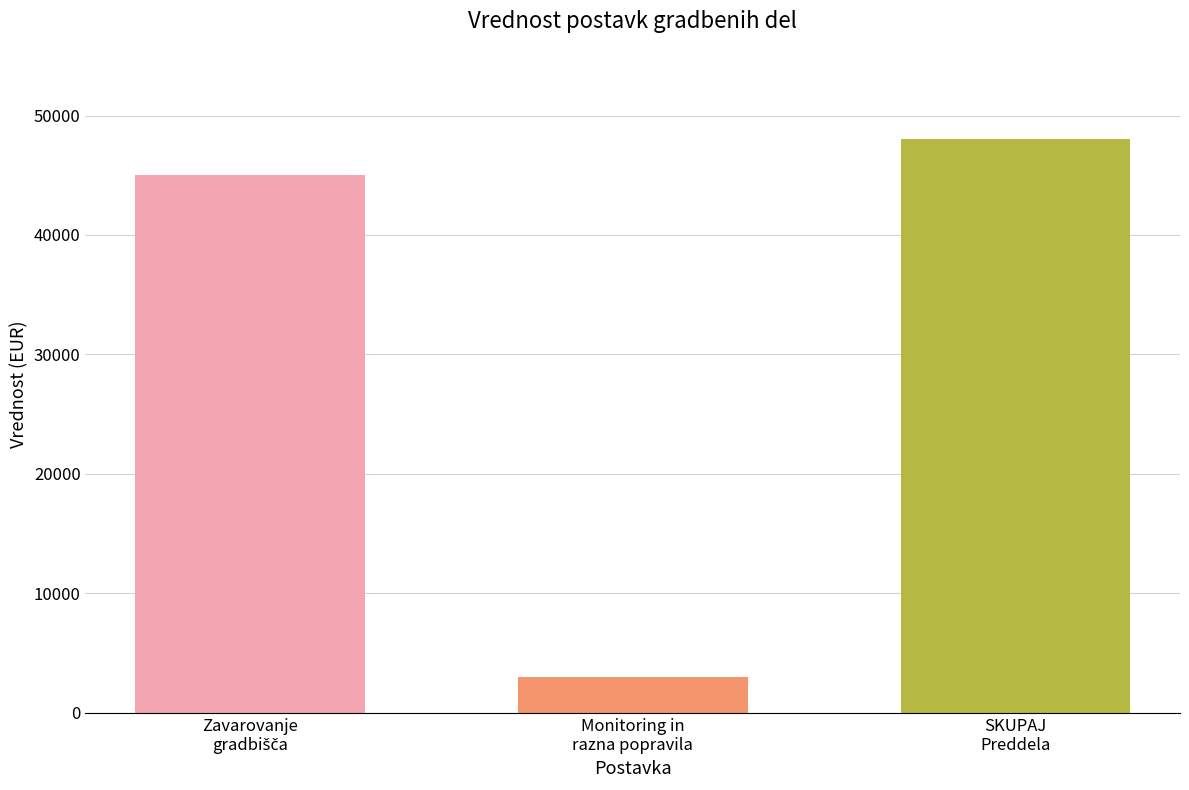

What is the maximum value shown in the chart?

48000